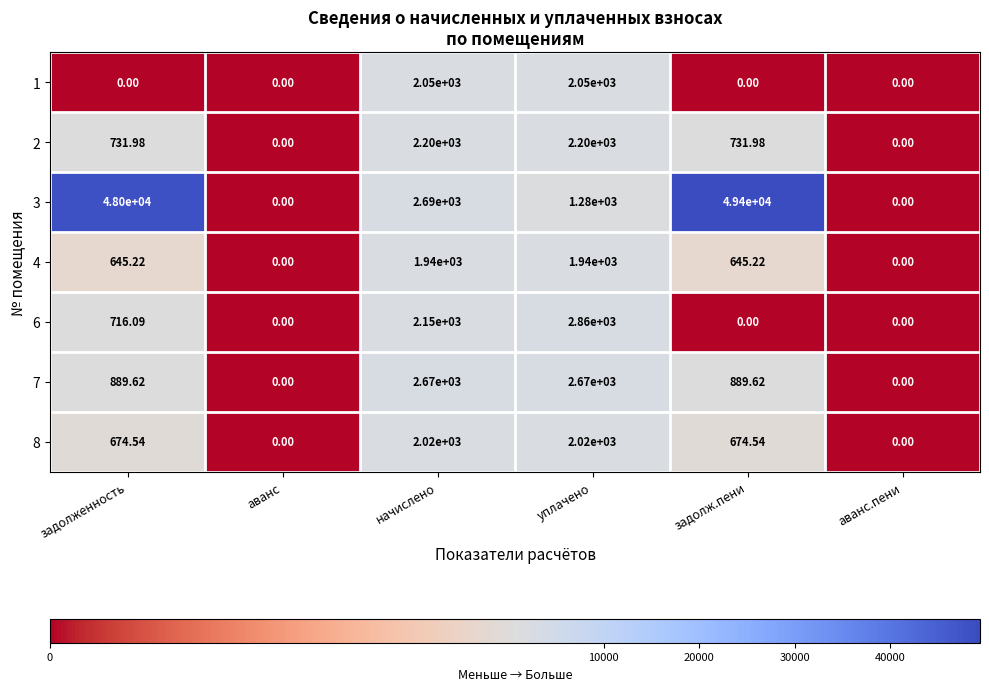

At which category is the sum across all series the highest?

задолж.пени